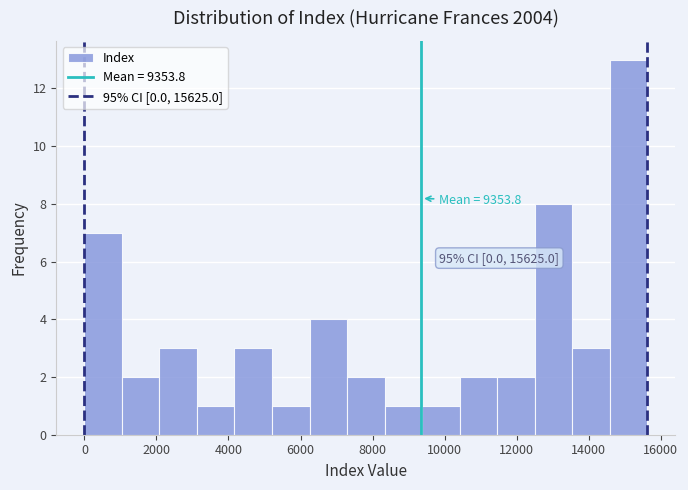

Over which range of the x-axis is the bar tallest?

14600 to 15600